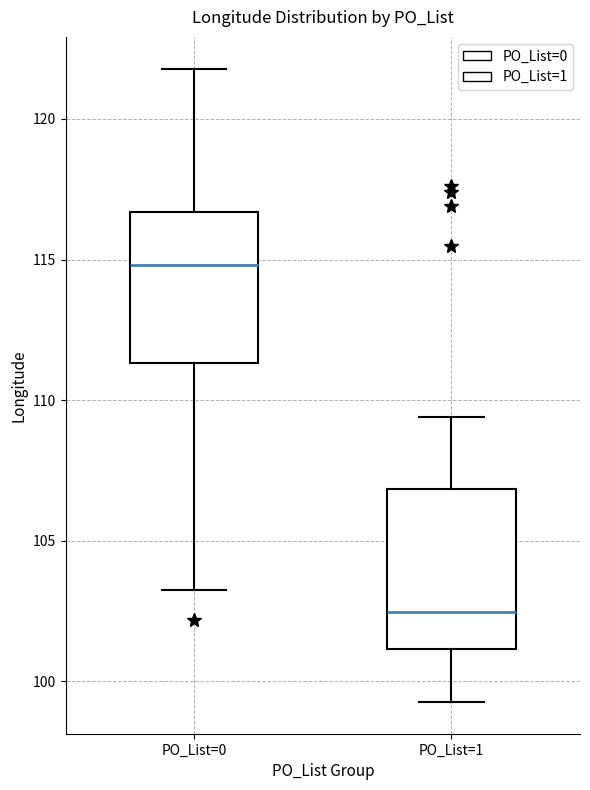

Reading left to right, transcribe this box plot: for each box, give where its median line is, the range the box spans, and where its two whiskers end, as read against the y-axis. The values are not printed on the chart, so give them approximately, as read against the axis.

PO_List=0: median 115.0, box 111.5 to 116.5, whiskers 103.5 to 122.0
PO_List=1: median 102.5, box 101.0 to 107.0, whiskers 99.5 to 109.5